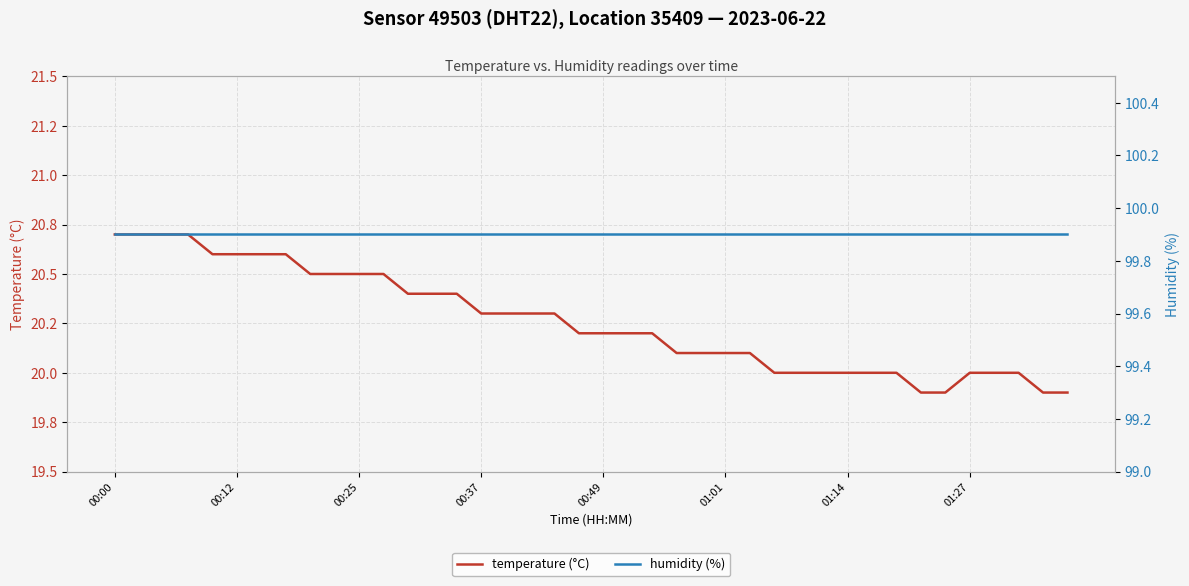

True or false: humidity (%) and temperature (°C) cross at least once.

False